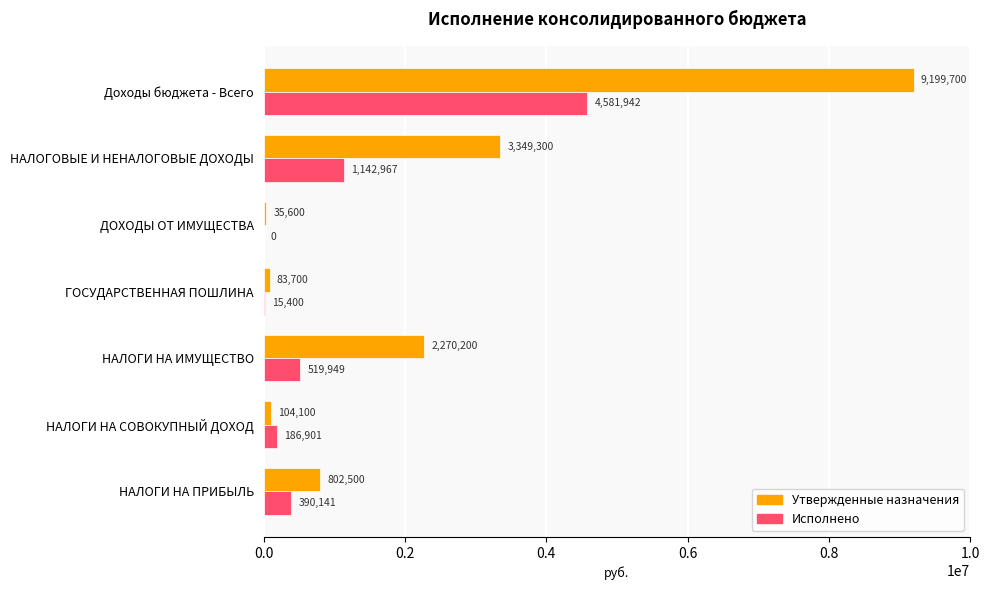

Between ГОСУДАРСТВЕННАЯ ПОШЛИНА and Доходы бюджета - Всего, which series saw the biggest shift?

Утвержденные назначения